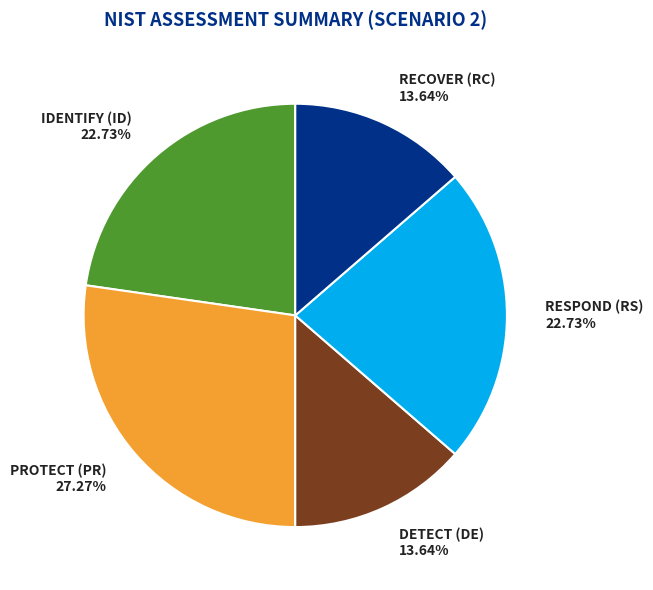

To the nearest percent, what is the combined percentage of IDENTIFY (ID) and PROTECT (PR)?

50%